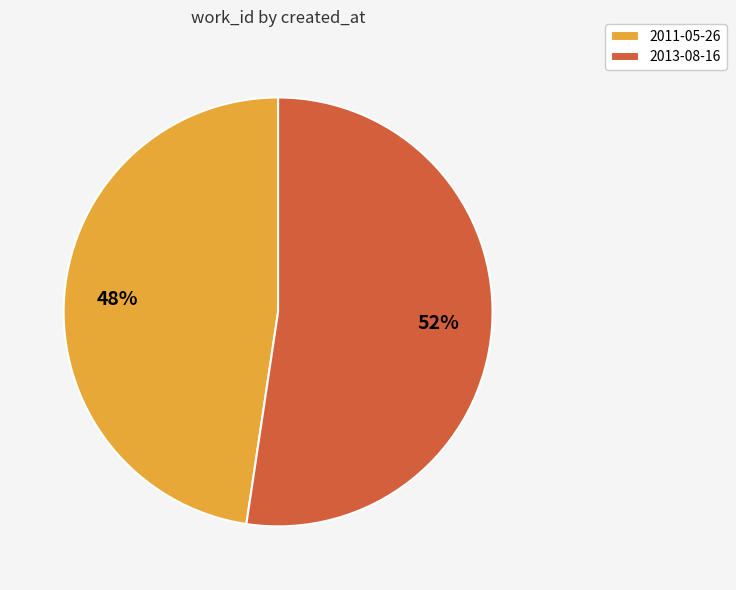

Between 2013-08-16 and 2011-05-26, which is larger?

2013-08-16